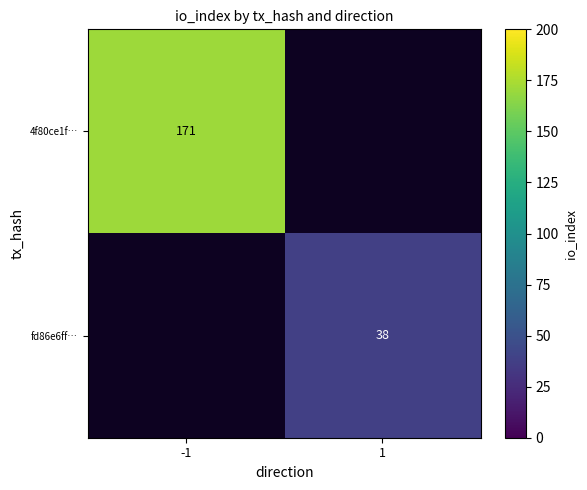

The fd86e6ff… series shows 53 at 1. True or false?

False